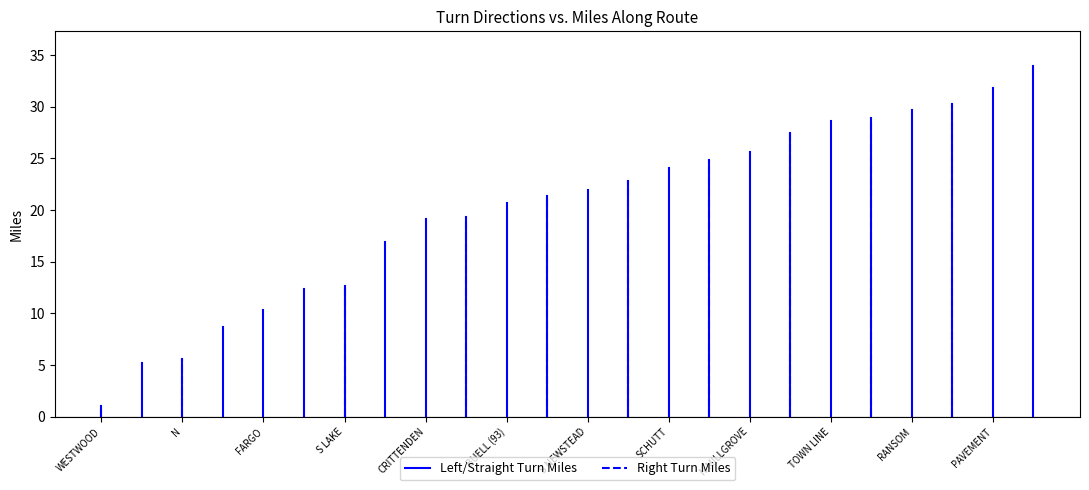

What is the sum of all Right Turn Miles values?

1